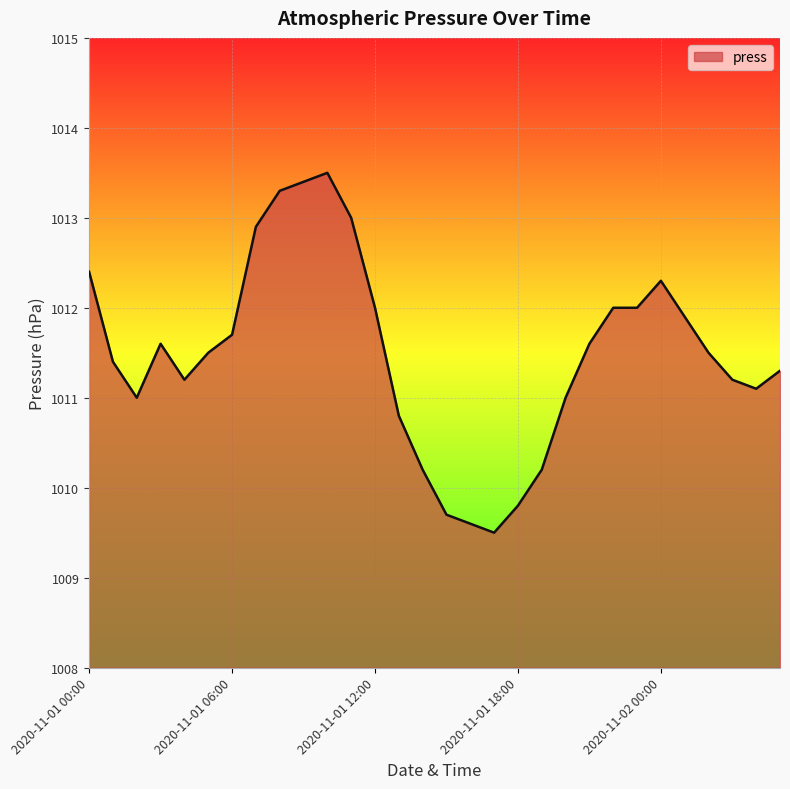

What is the minimum value shown in the chart?

1009.5